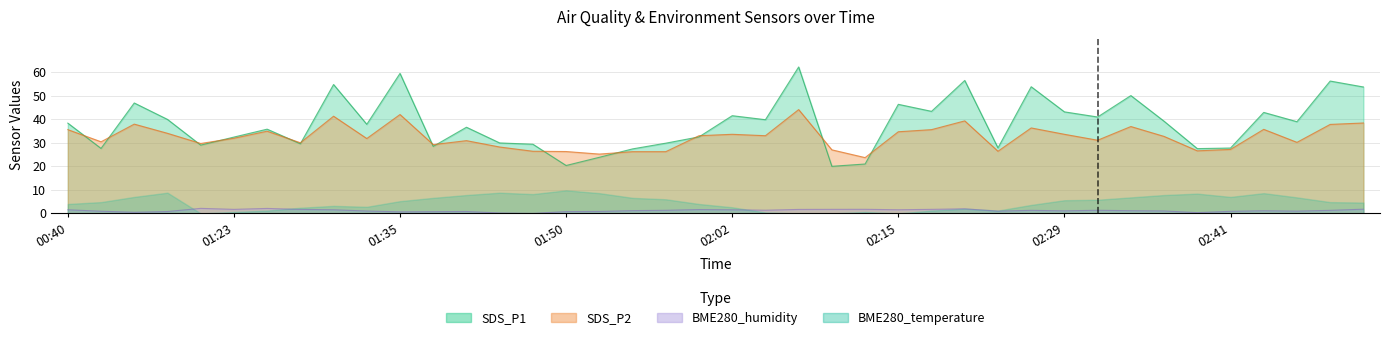

Is the value of SDS_P1 at 9 greater than the value of BME280_humidity at 15?

Yes